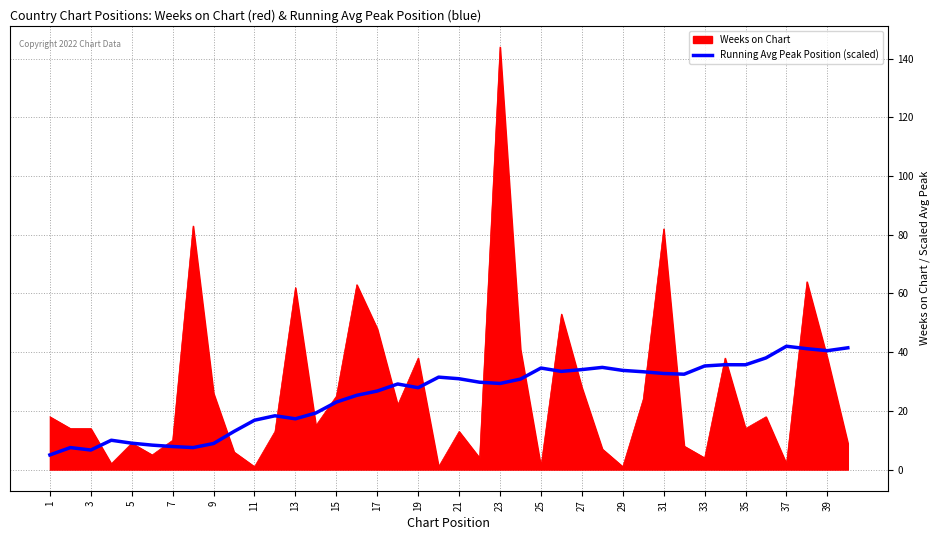

Rank the series by their maximum value, from highest to lowest.

Weeks on Chart, Running Avg Peak Position (scaled)